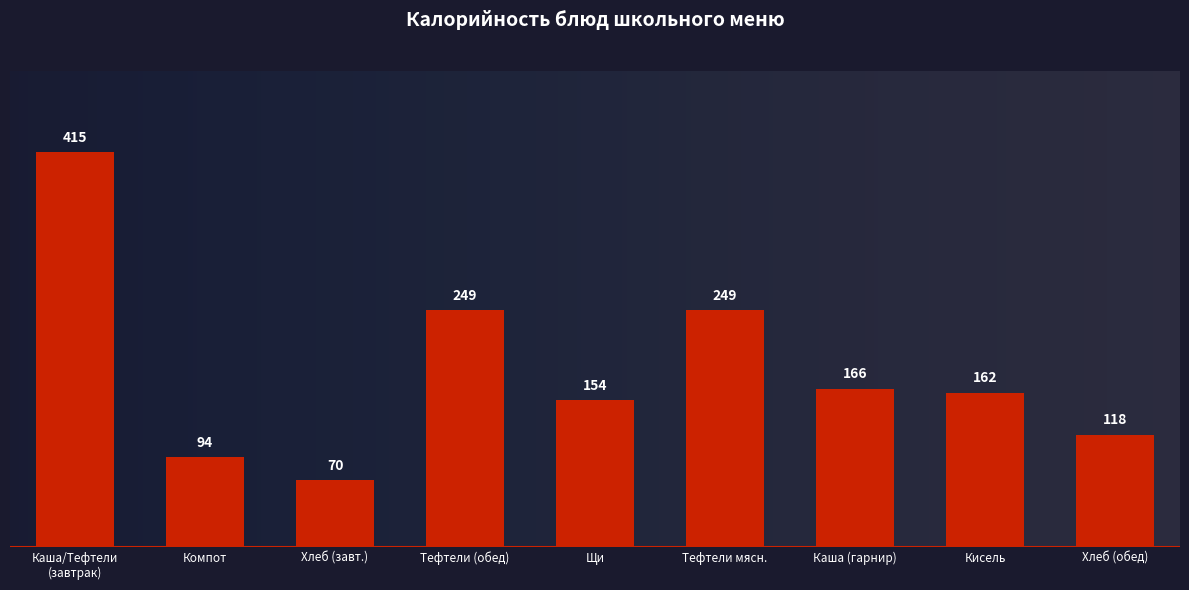

At which category does the chart reach its minimum across all series?

Хлеб (завт.)